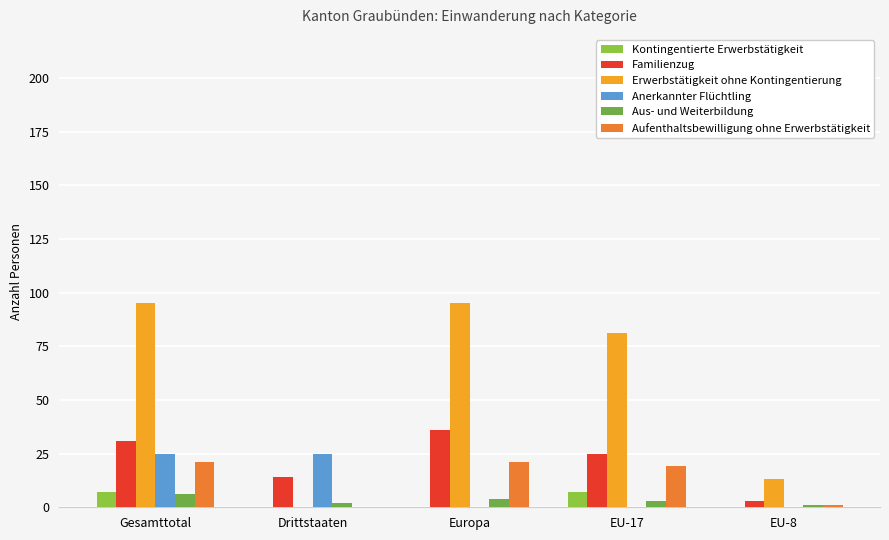

What is the label of the 2nd bar from the left?

Drittstaaten